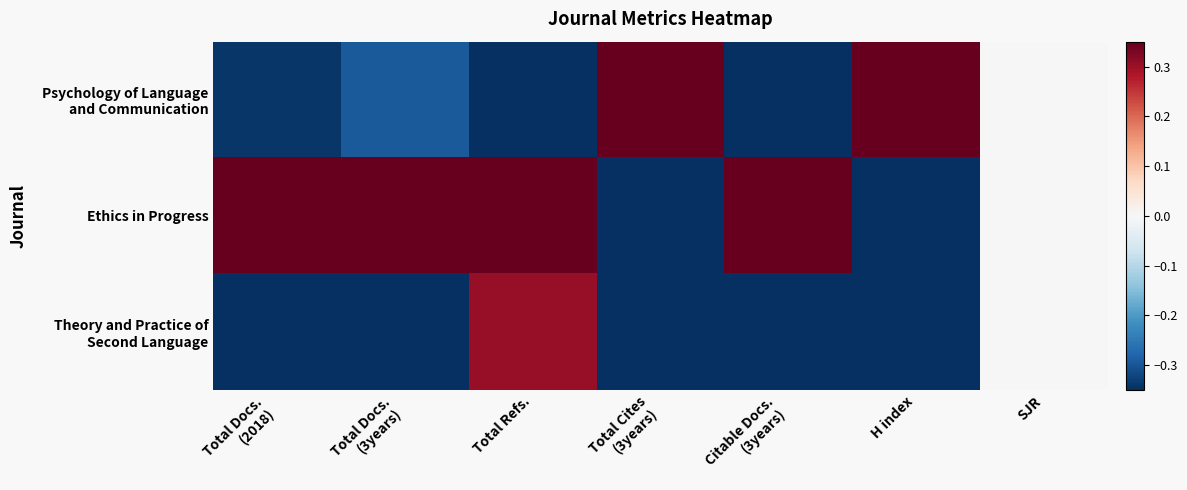

List the series in order of their overall mean, highest first.

Ethics in Progress, Psychology of Language and Communication, Theory and Practice of Second Language